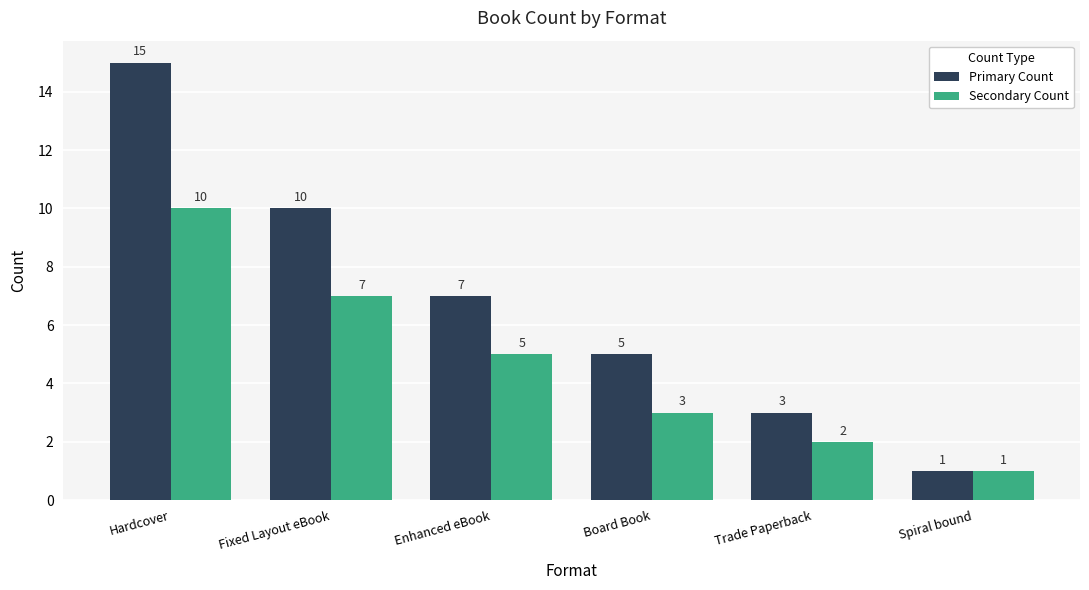

What is the difference between the Secondary Count values at Trade Paperback and Board Book?

1